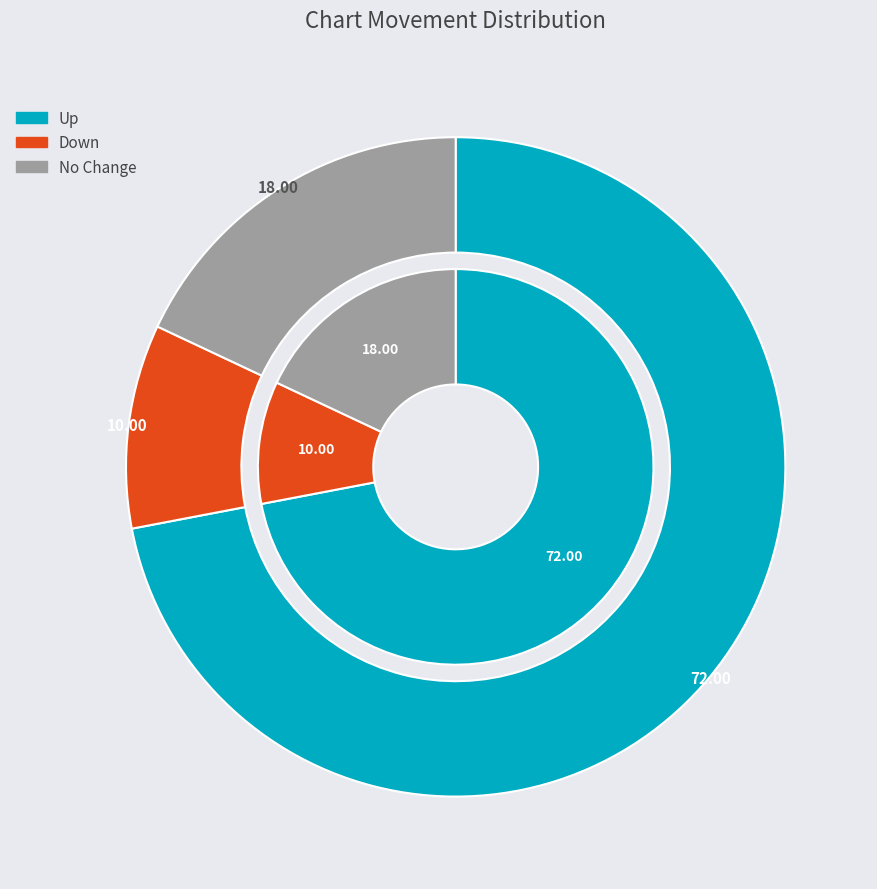

What percentage is the down slice, to the nearest percent?

10%